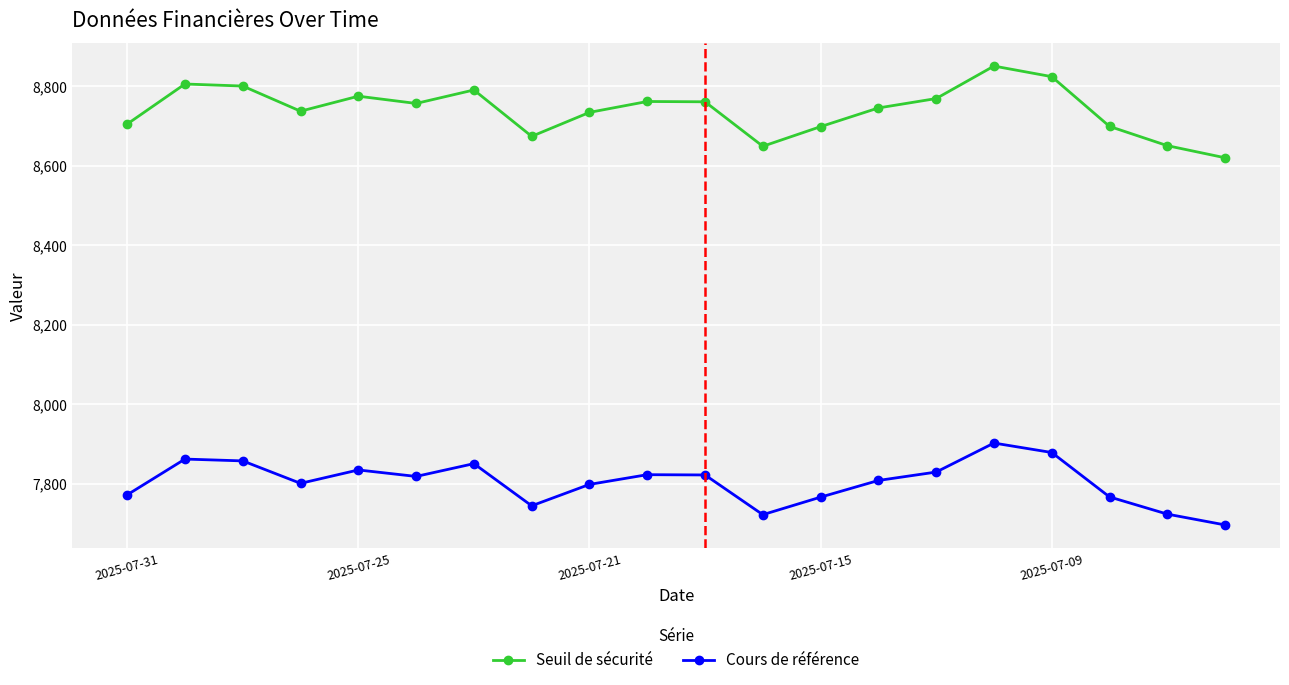

Which series has the largest total across all categories?

Seuil de sécurité